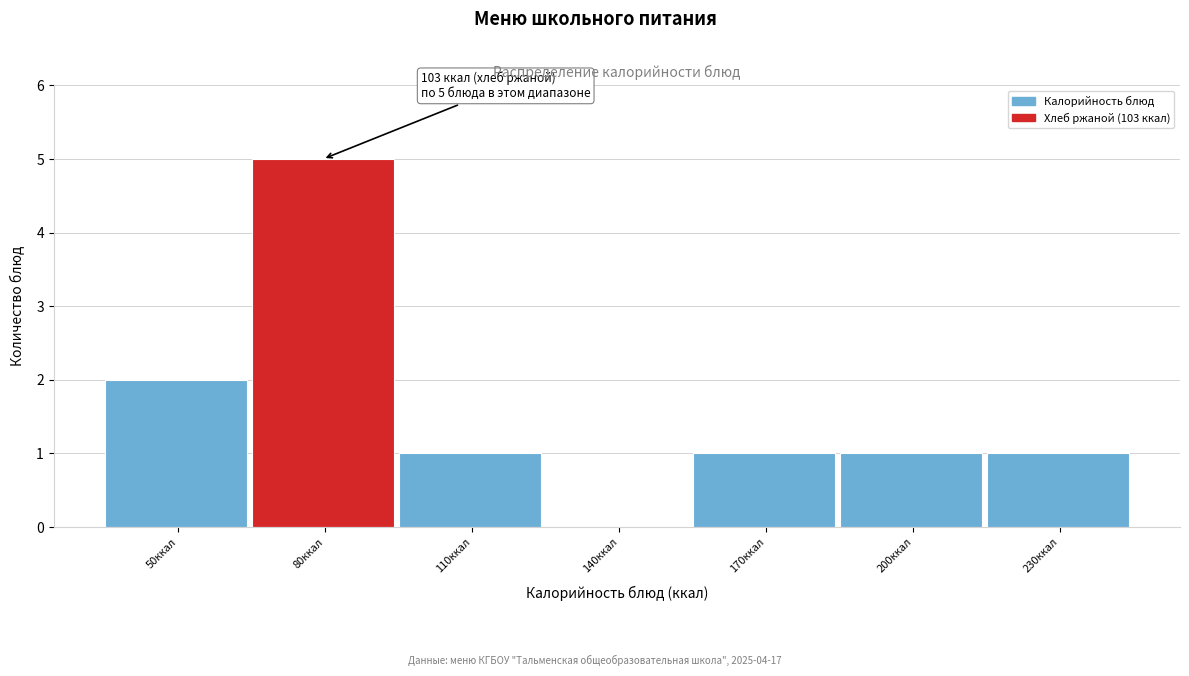

Reading right to left, list all the values displayed in this chart.

230ккал=1	200ккал=1	170ккал=1	140ккал=0	110ккал=1	80ккал=5	50ккал=2